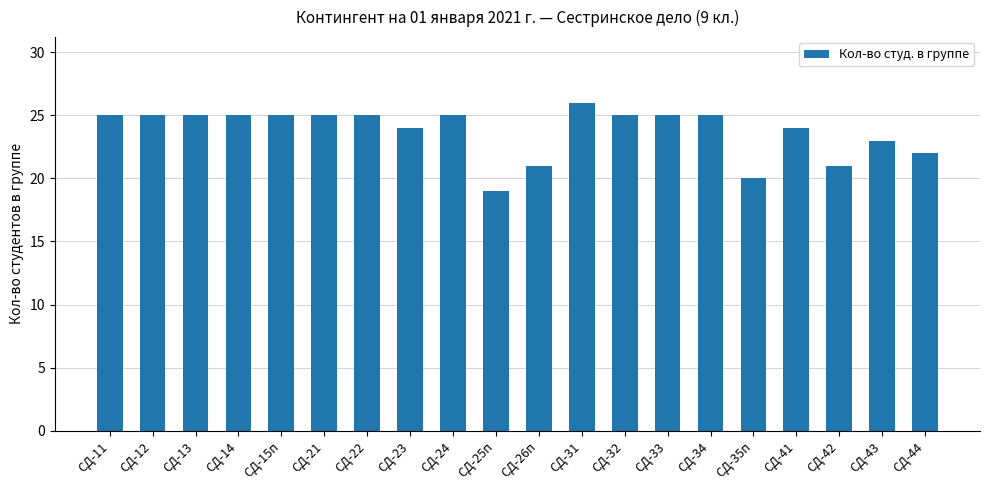

How many bars are there in total?

20